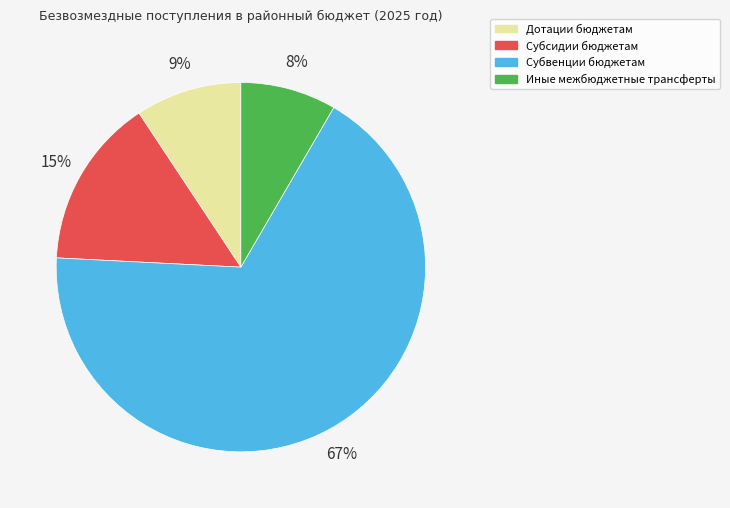

To the nearest percent, what percentage of the pie is Субсидии бюджетам?

15%